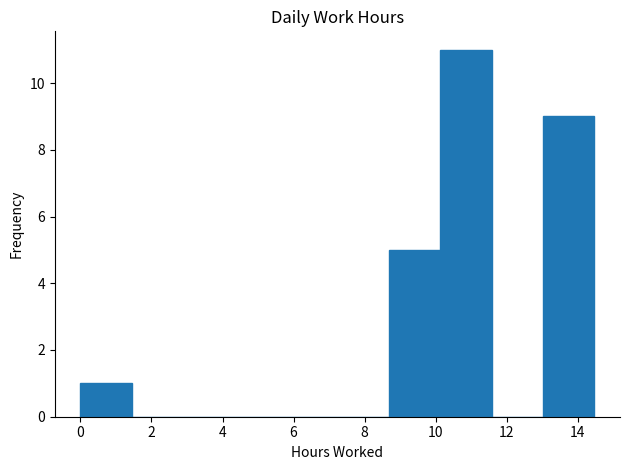

Reading left to right, transcribe this chart: for each bar, give the range it covers on the x-axis and its height. Neither the bar edges nor the heights are printed on the chart, so give them approximately, as read against the axes.

0.0 to 1.4: 1
1.4 to 2.8: 0
2.8 to 4.4: 0
4.4 to 5.8: 0
5.8 to 7.2: 0
7.2 to 8.6: 0
8.6 to 10.2: 5
10.2 to 11.6: 11
11.6 to 13.0: 0
13.0 to 14.4: 9